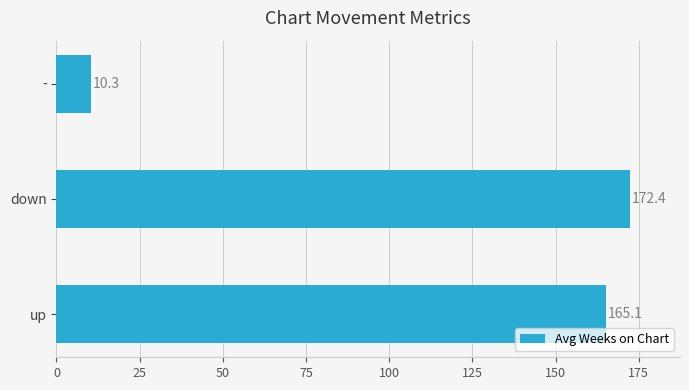

What is the difference between the maximum and minimum values?

162.1